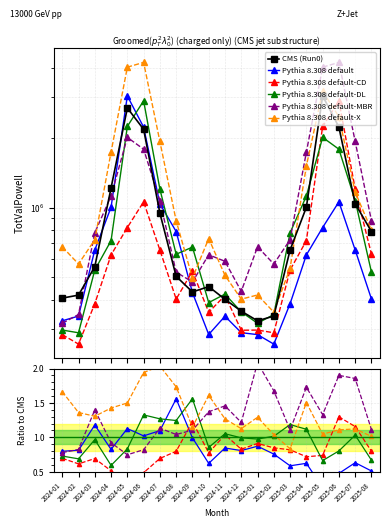

Is this an area chart (filled region under the line)?

No